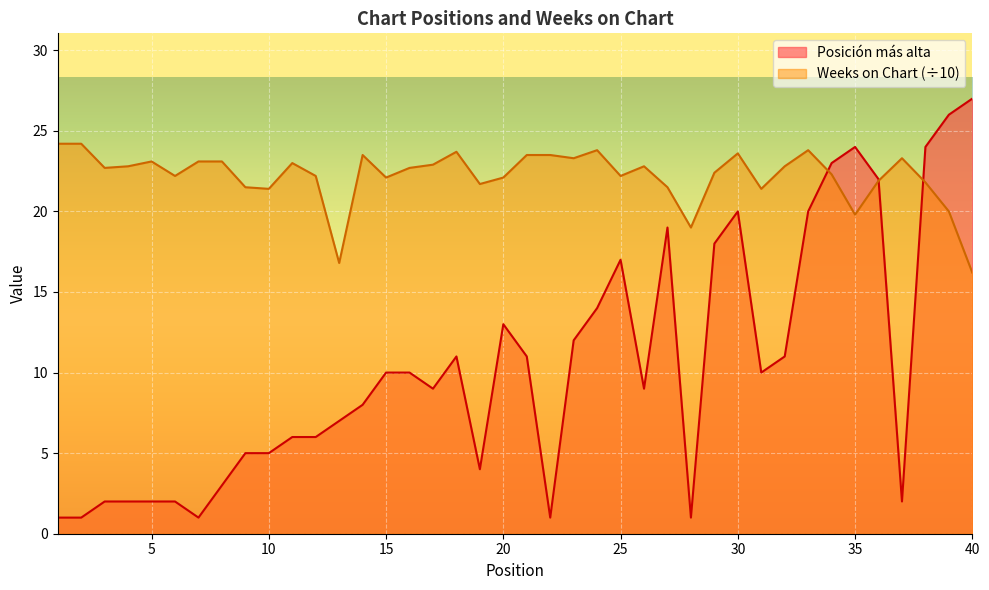

What is the difference between the highest and lowest values at 3?

20.7